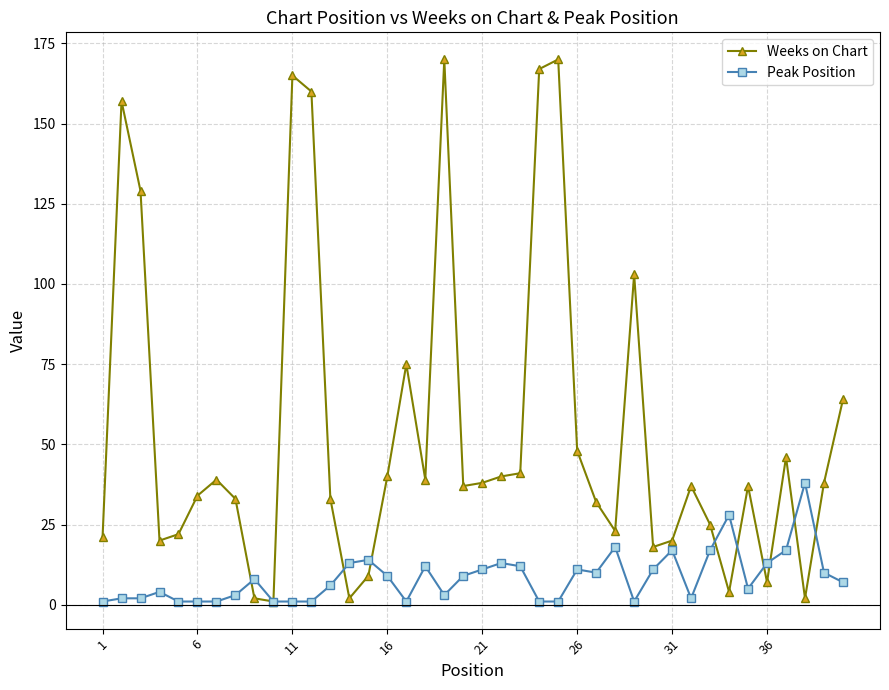

How many lines are shown in the chart?

2